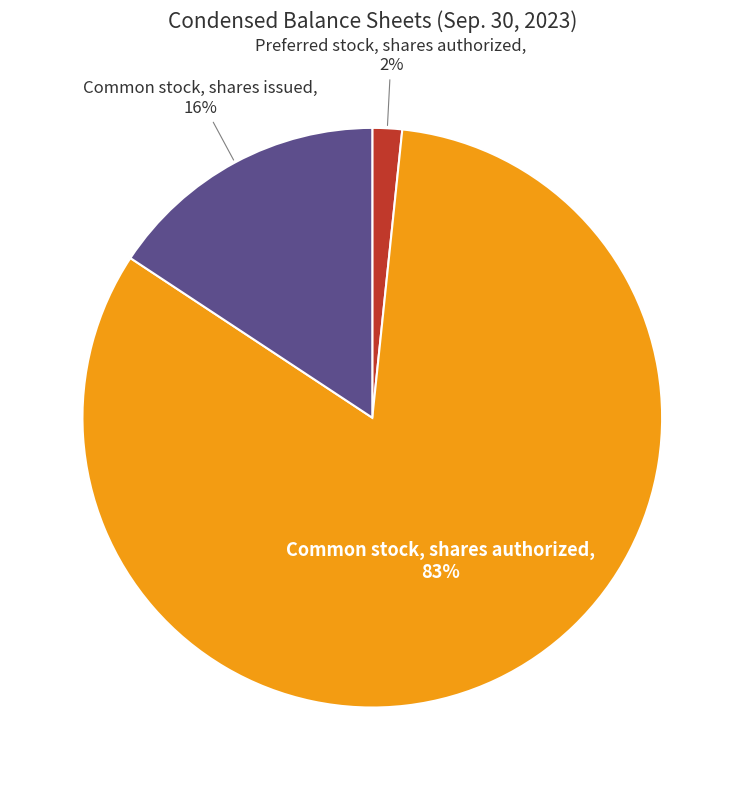

To the nearest percent, what is the average slice percentage?

33%